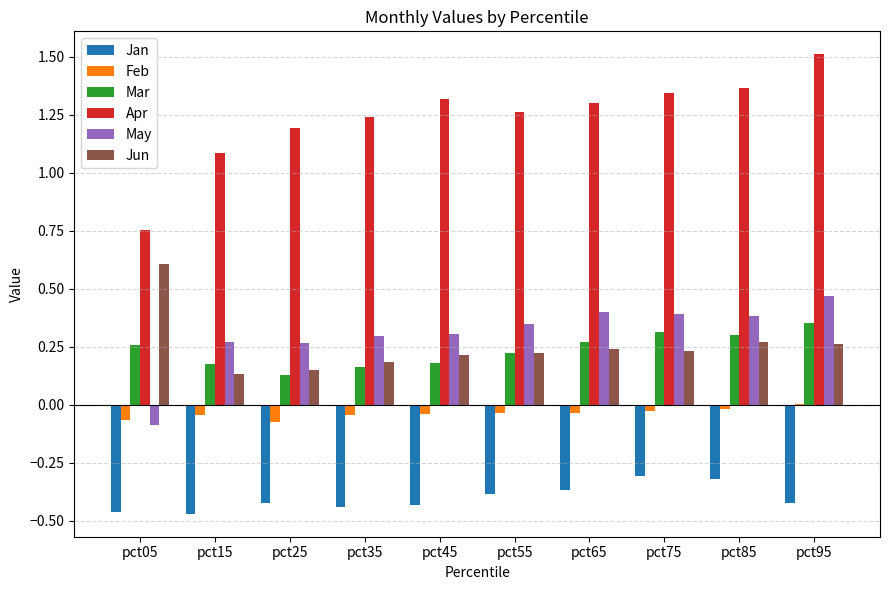

What is the sum of all Mar values?

2.4